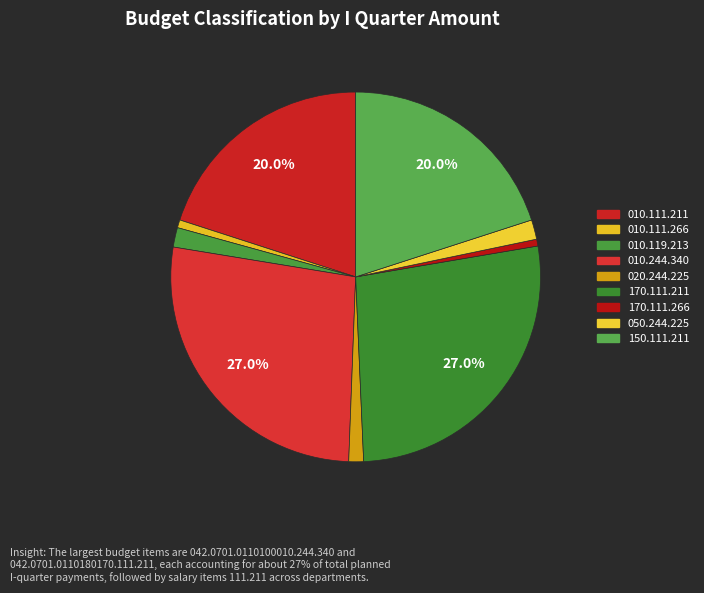

Count the number of slices in the pie.

9